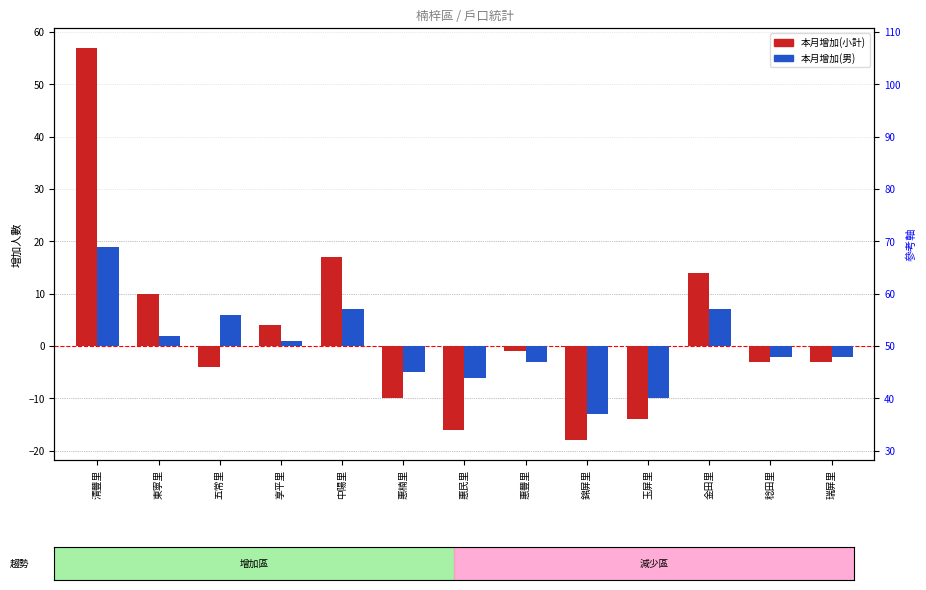

Where does the 本月增加(小計) series first go above -3?

清豐里